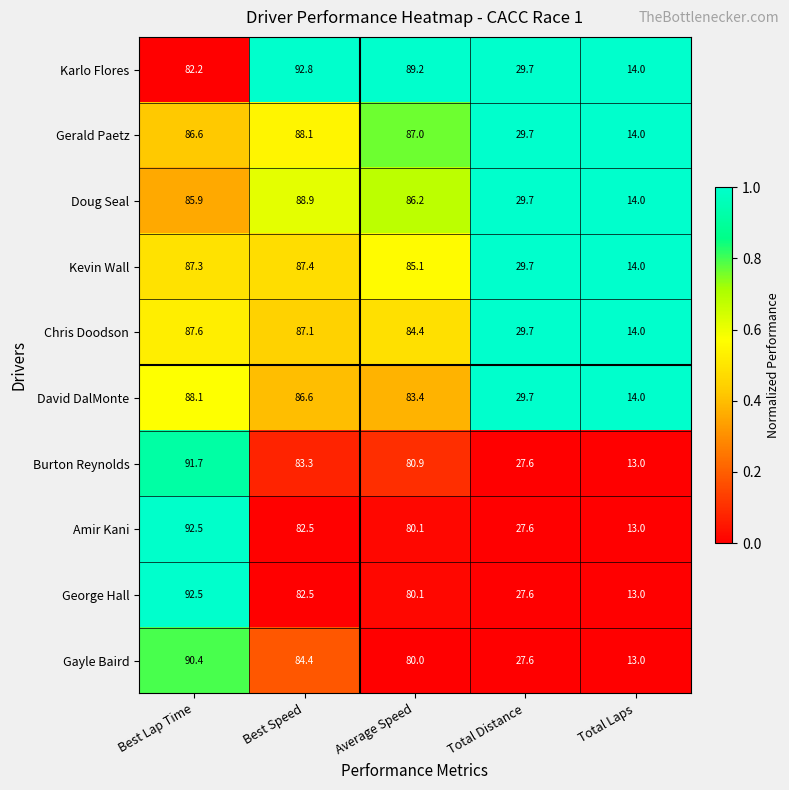

Which label corresponds to the smallest value in the chart?

Total Laps